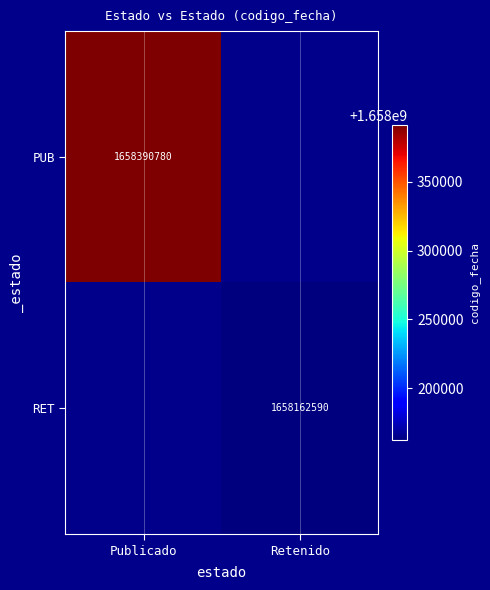

Is it true that PUB equals 2944210613 at Publicado?

False